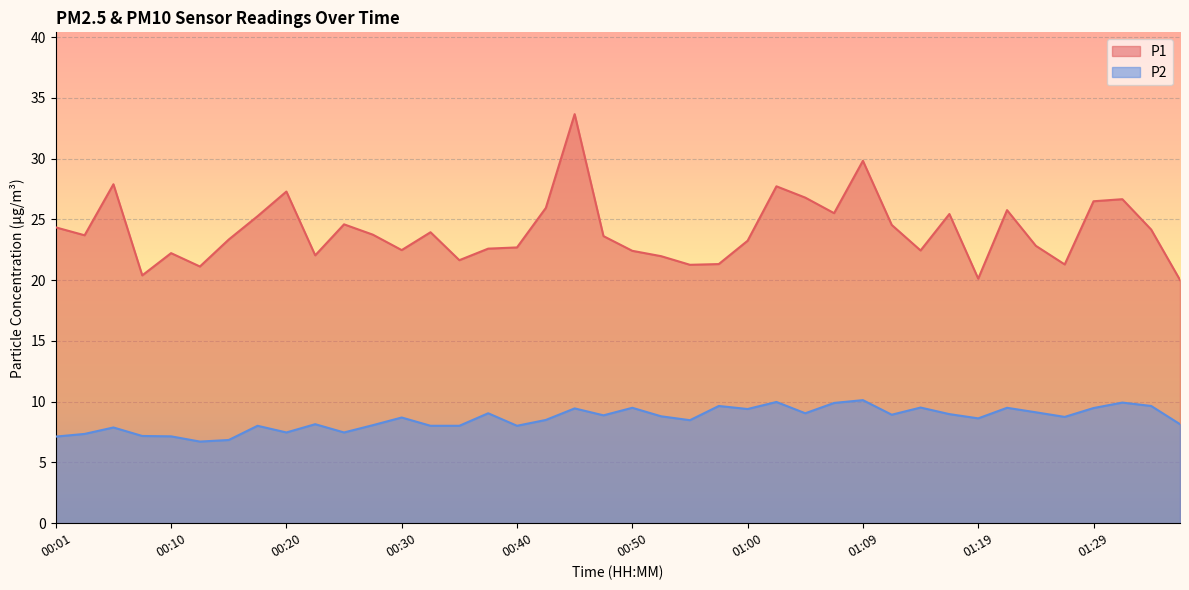

What is the average value of the P1 series?

24.1